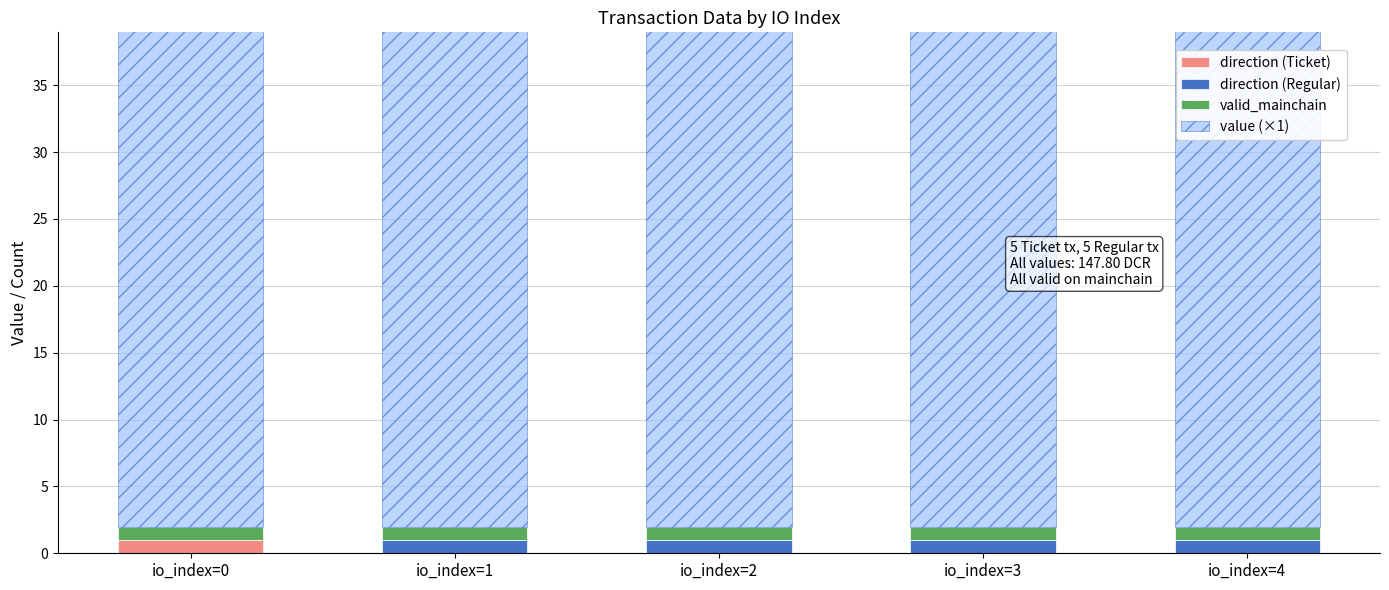

Are the bars horizontal?

No